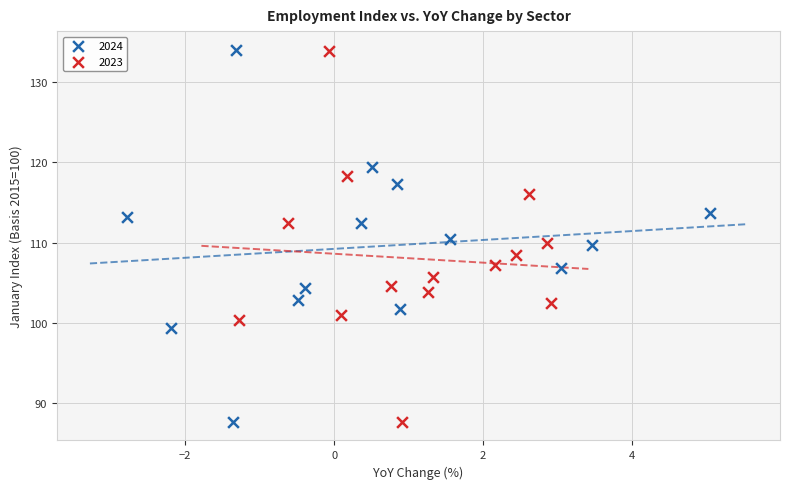

Which series has the largest Y range (max minus min)?

2024